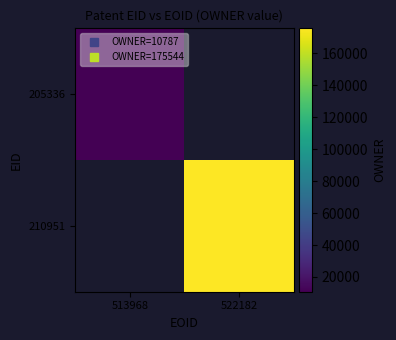

Rank the categories by 210951 value from lowest to highest.

513968, 522182